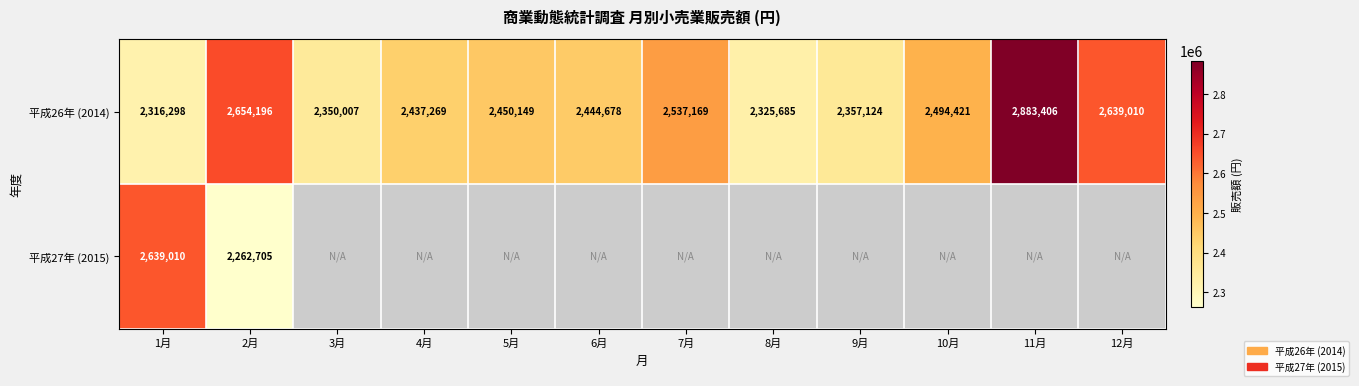

The value of 平成27年 (2015) at 2月 is 3601125. True or false?

False